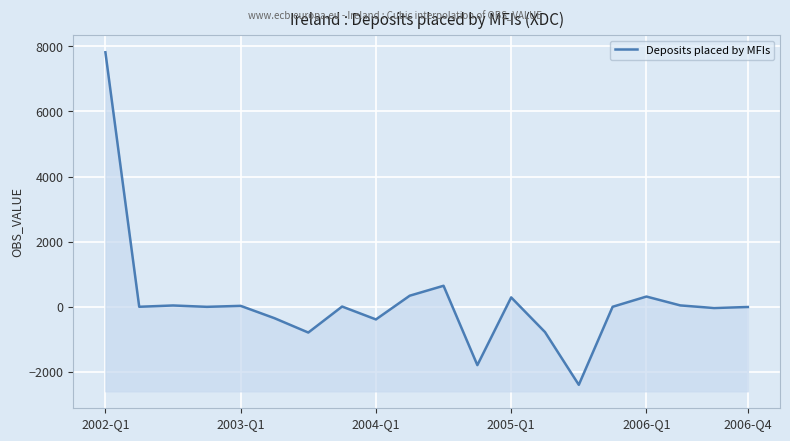

Reading left to right, what are all the values shown in this chart?

7819	0	40	-2	28	-351	-792	7	-389	340	645	-1793	288	-777	-2398	0	314	42	-39	-7